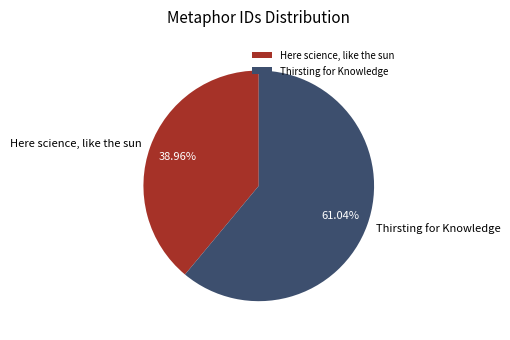

True or false: Thirsting for Knowledge accounts for 56% of the total.

False